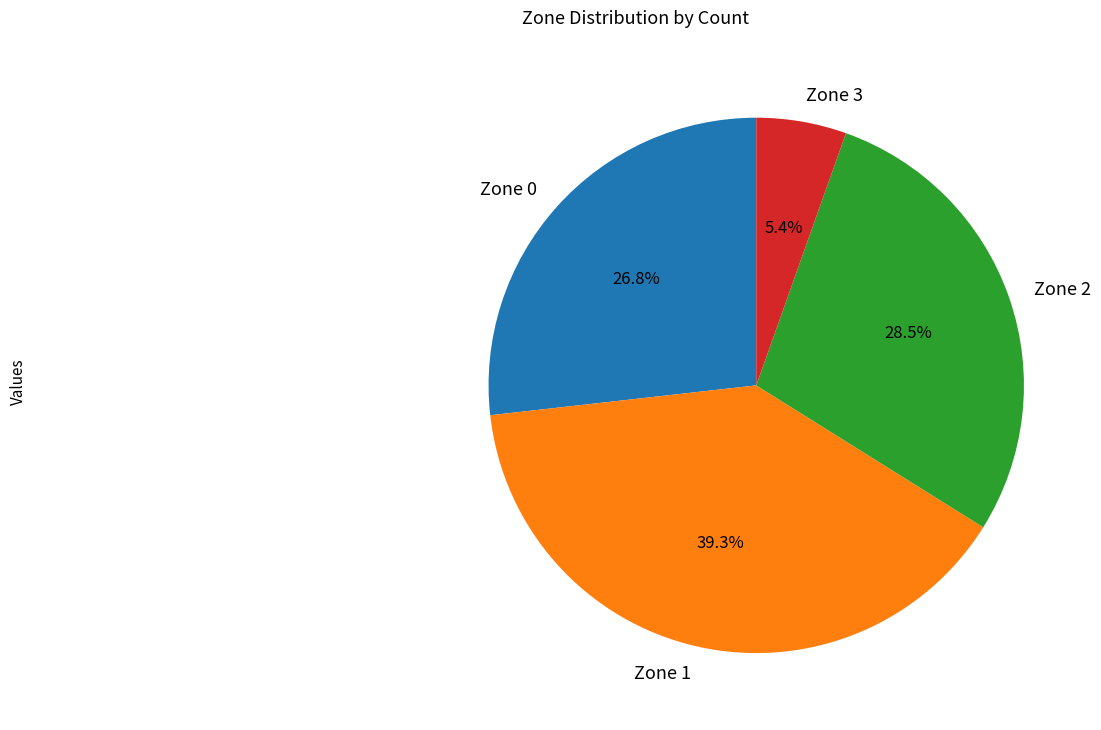

To the nearest percent, what portion does Zone 0 represent?

27%